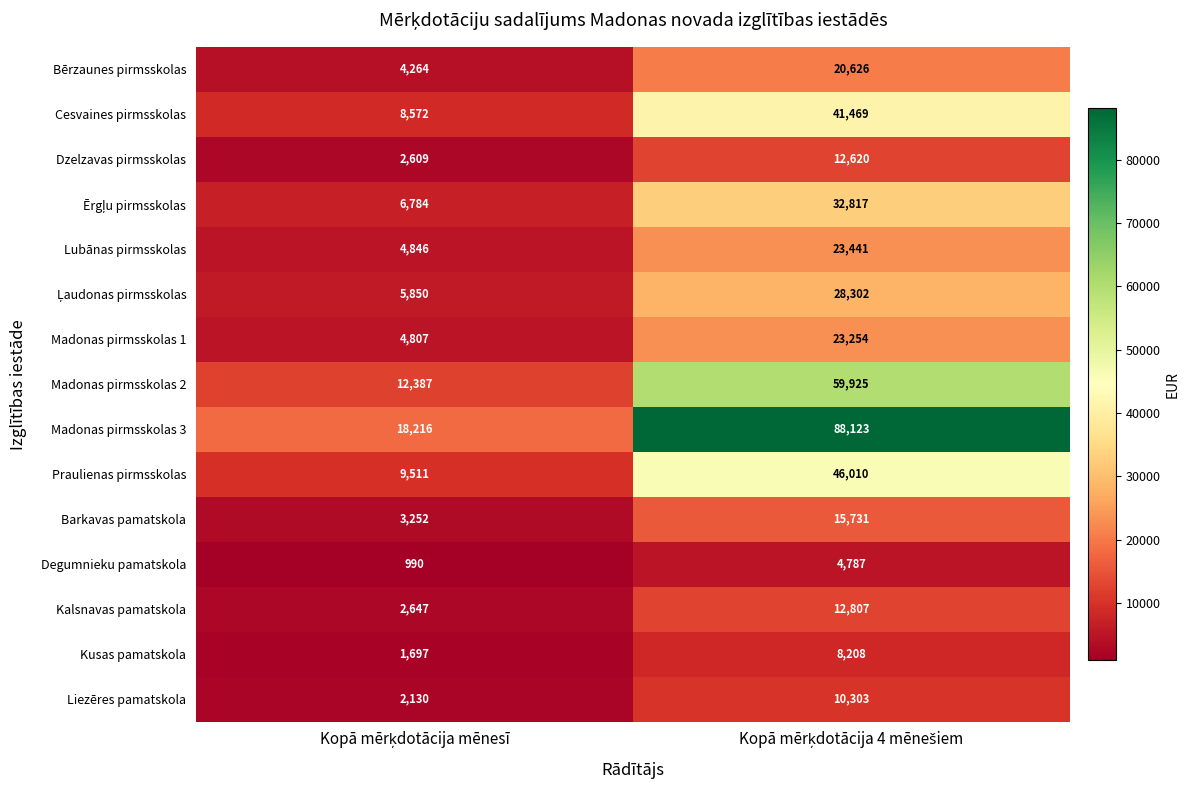

What is the minimum value shown in the chart?

990